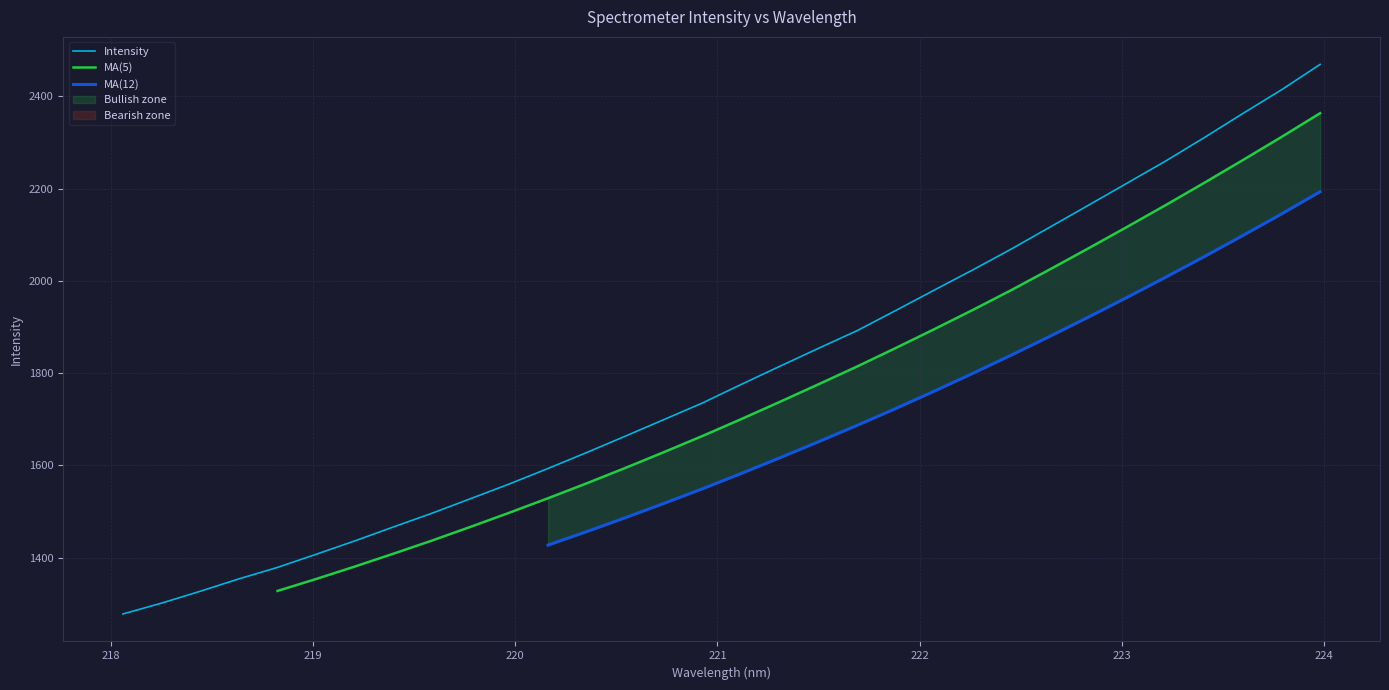

What is the maximum value for Intensity?

2469.0